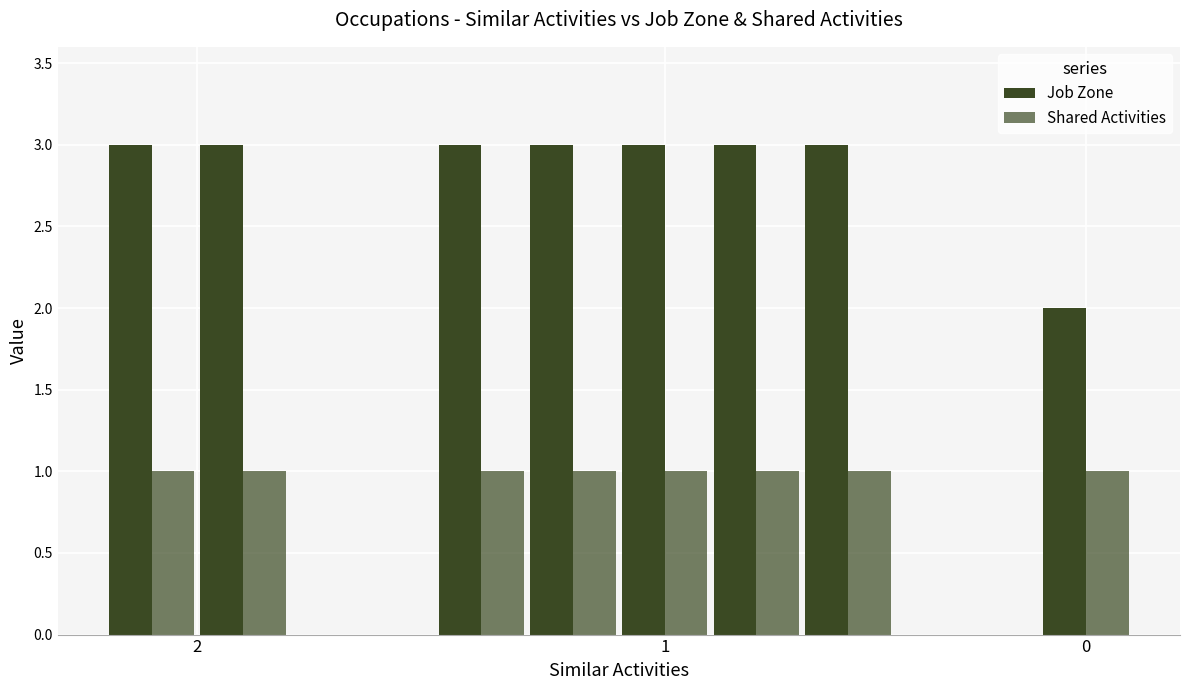

What is the minimum value shown in the chart?

1